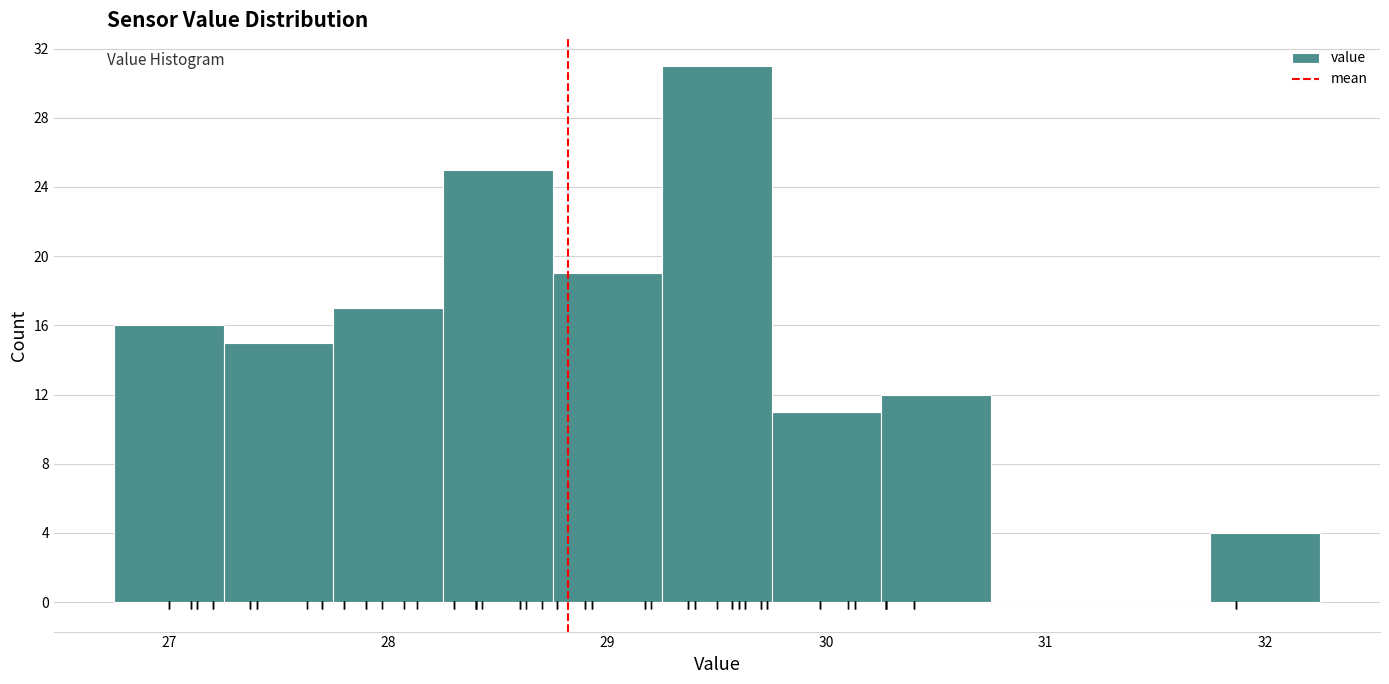

Reading left to right, list every bar in this chart as the range it spans on the x-axis followed by its height. Neither the bar edges nor the heights are printed on the chart, so give them approximately, as read against the axes.

26.75 to 27.25: 16
27.25 to 27.75: 15
27.75 to 28.25: 17
28.25 to 28.75: 25
28.75 to 29.25: 19
29.25 to 29.75: 31
29.75 to 30.25: 11
30.25 to 30.75: 12
30.75 to 31.25: 0
31.25 to 31.75: 0
31.75 to 32.25: 4